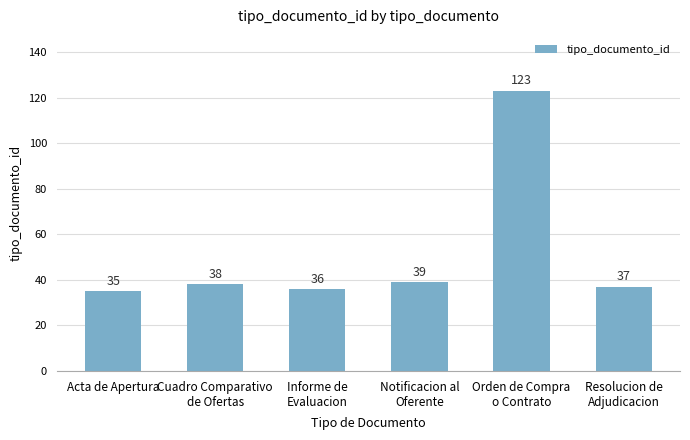

What is the approximate value at Informe de
Evaluacion, to the nearest 10?

40